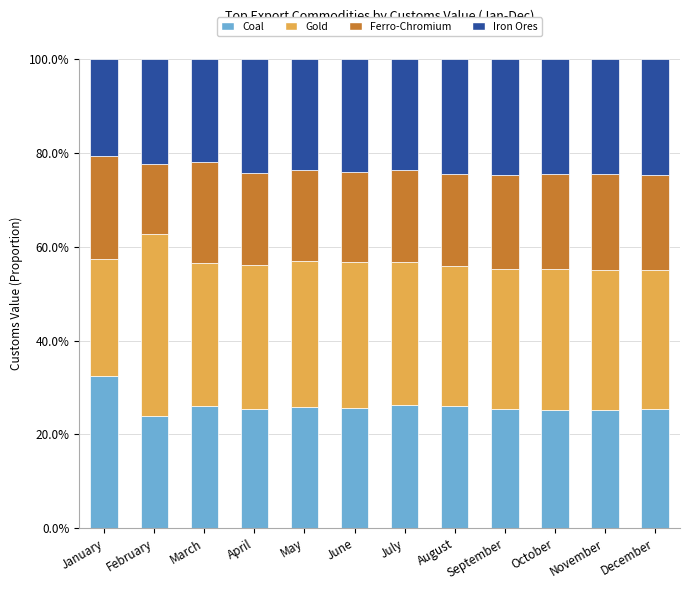

What is the lowest value of the Coal series?

23.8